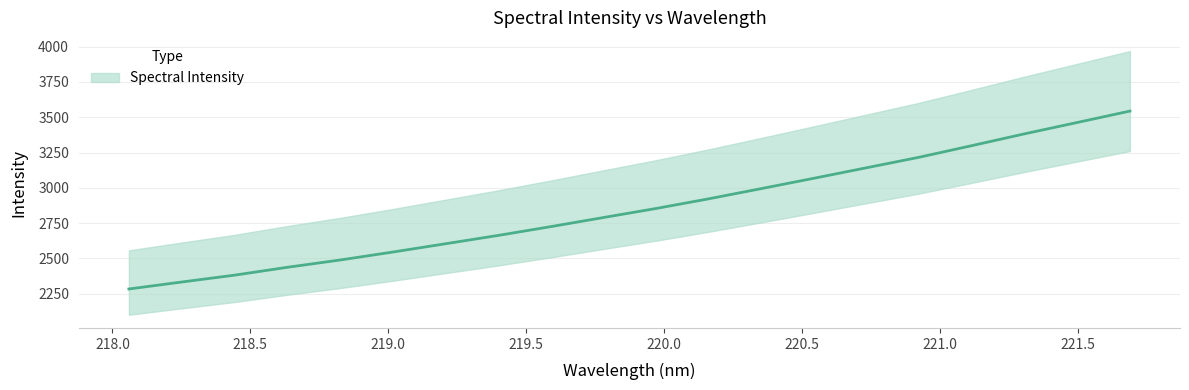

What is the change in value from 220.7354 to 221.3083?

+240.4